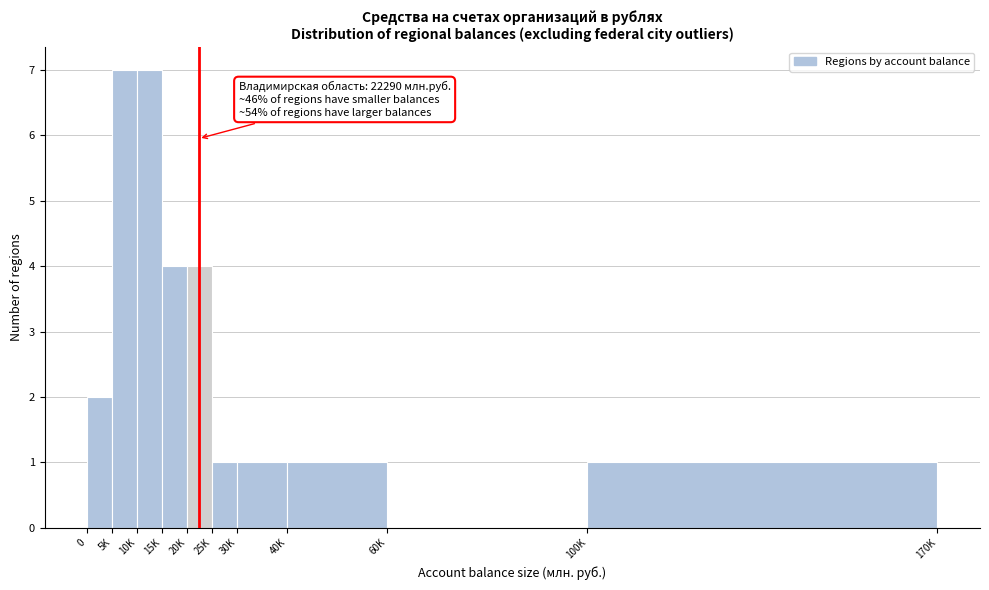

Reading left to right, transcribe all the data shown in this chart.

0=2	5K=7	10K=7	15K=4	20K=4	25K=1	30K=1	40K=1	60K=0	100K=1